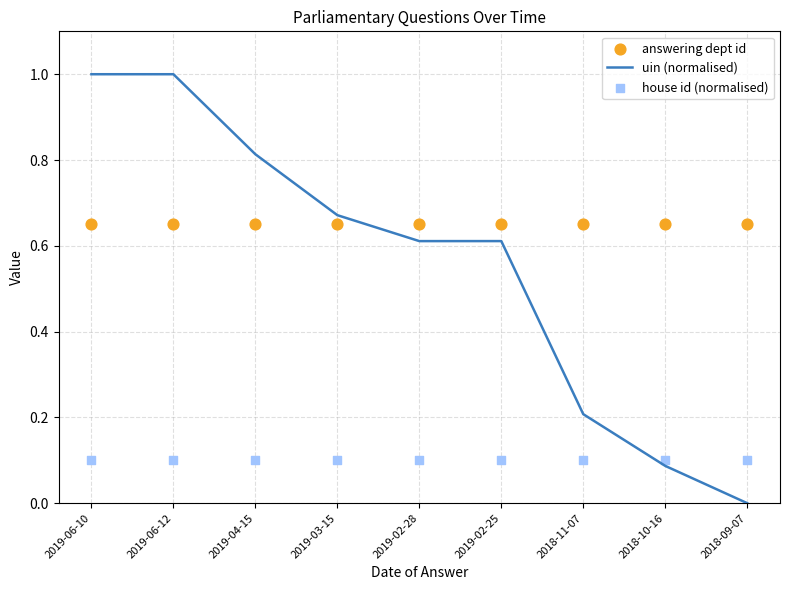

What is the total value across all series at 2019-06-10?

1.7